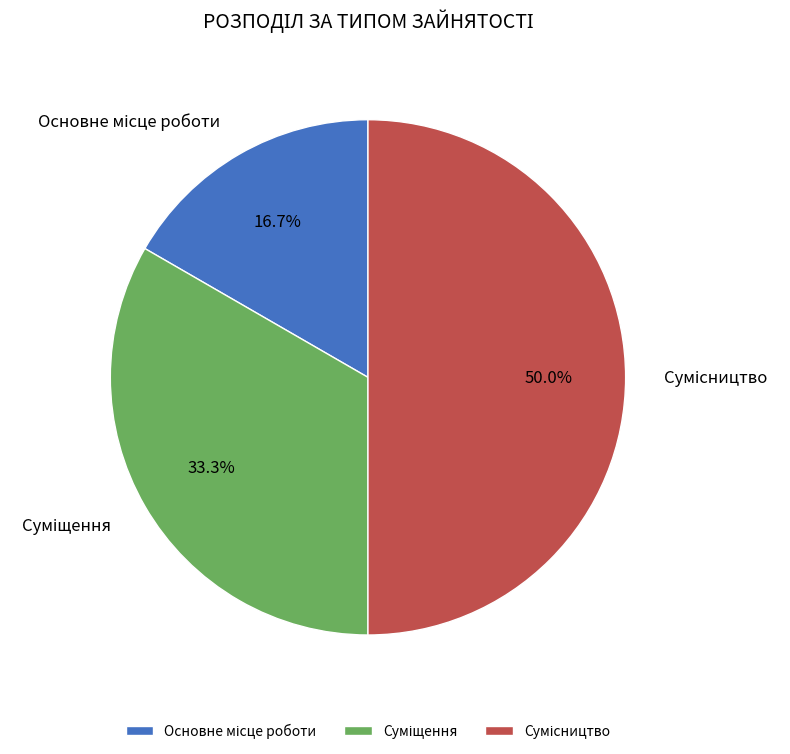

To the nearest percent, what is the average slice percentage?

33%